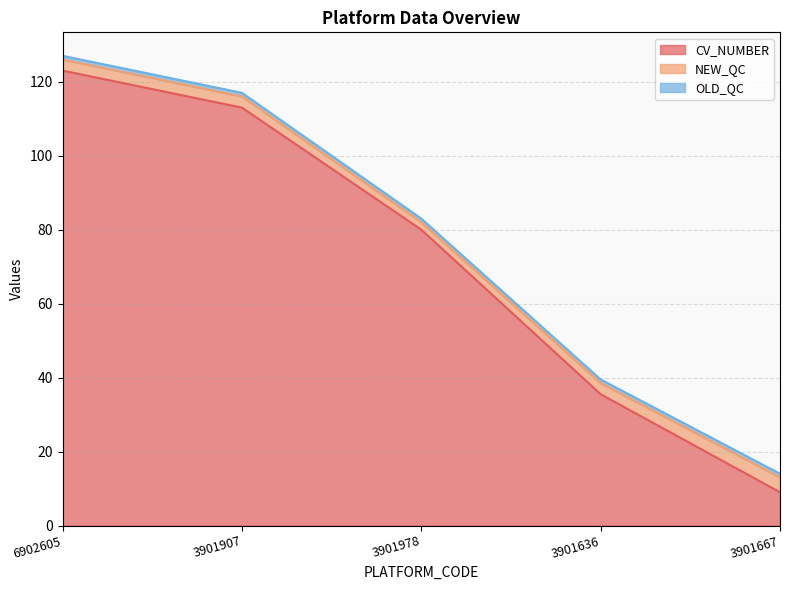

What is the difference between the highest and lowest values at 3901907?

112.0